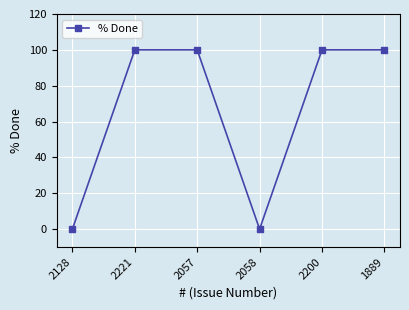

How many series are shown in this chart?

1